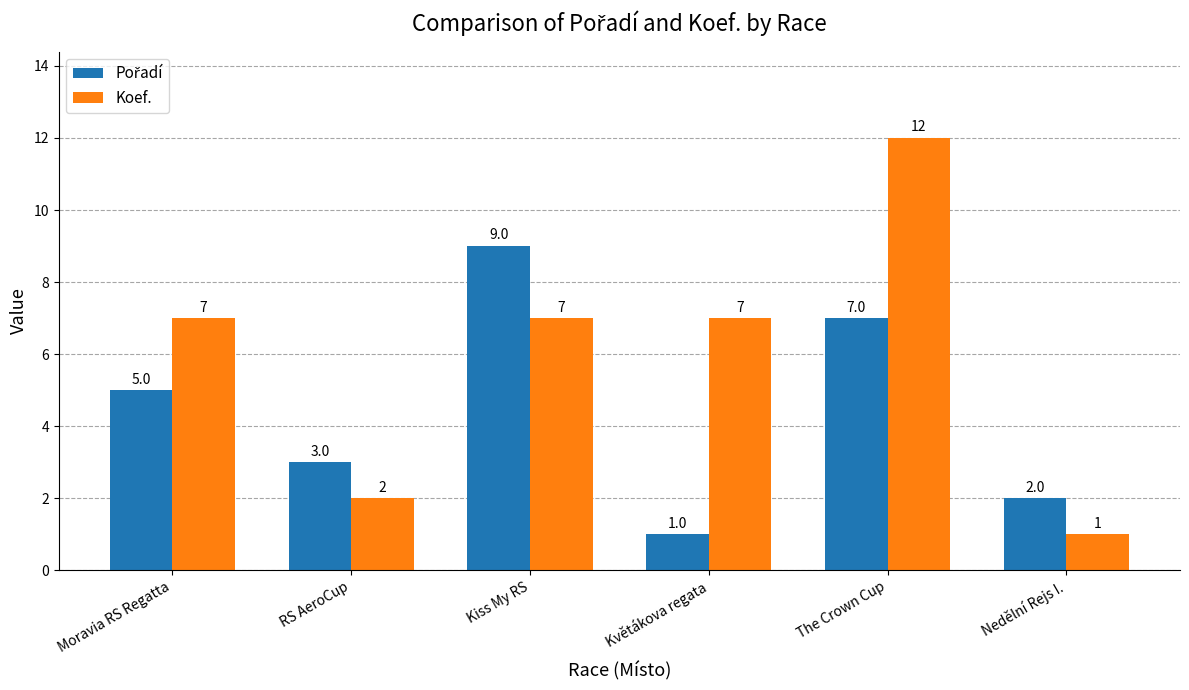

True or false: Koef. has a value of 18 at The Crown Cup.

False